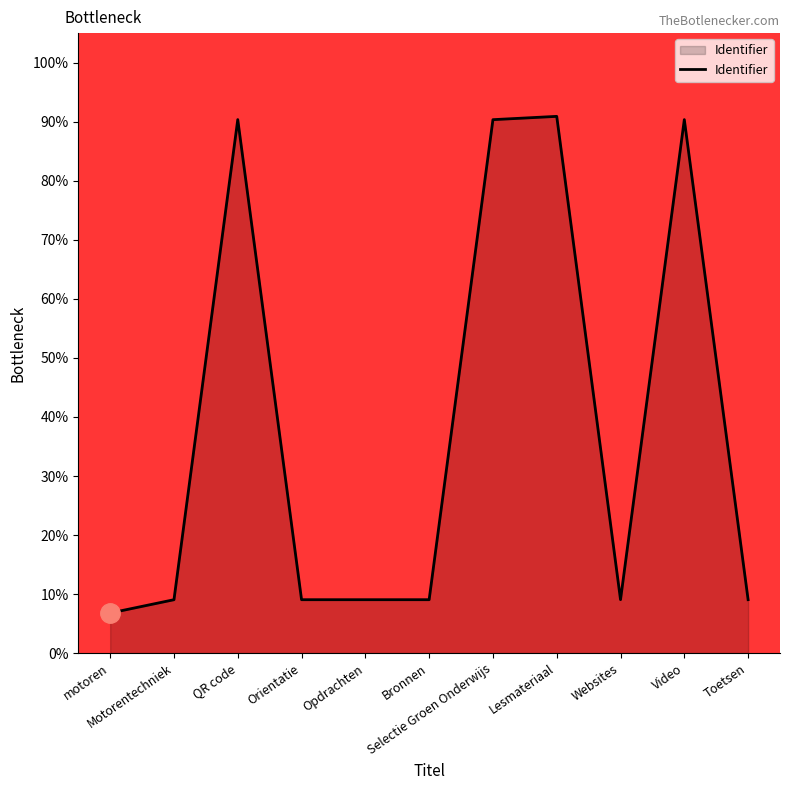

What is the minimum value shown in the chart?

6.8